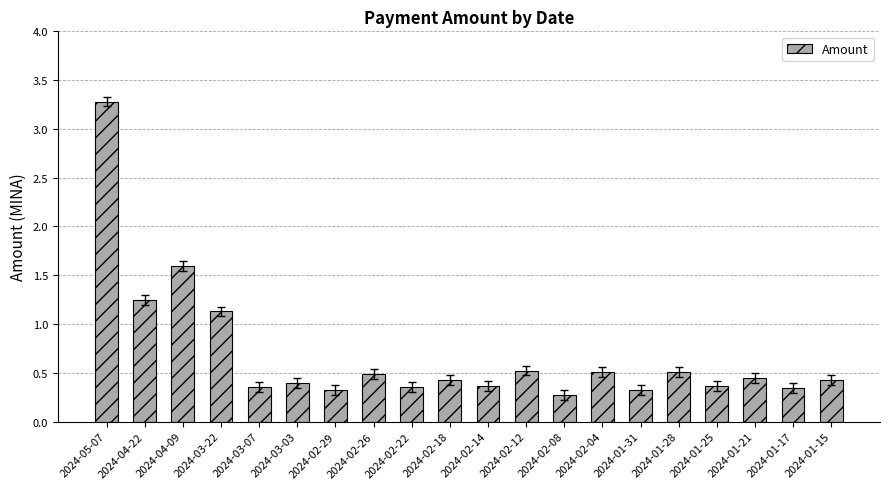

Which label corresponds to the smallest value in the chart?

2024-02-08